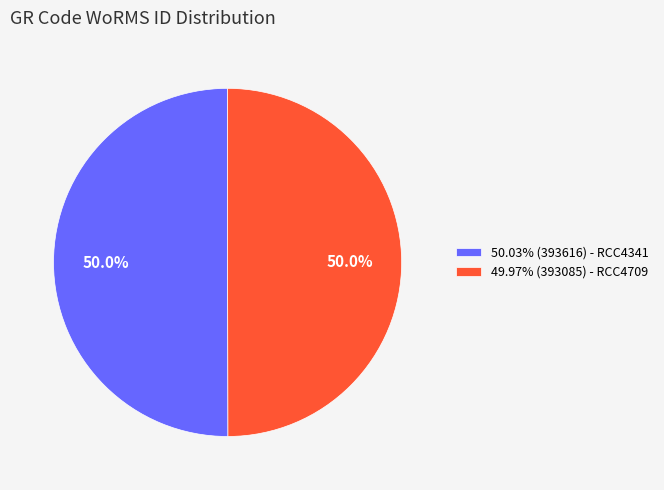

How much of the chart is everything except 50.03% (393616) - RCC4341?

50.0%